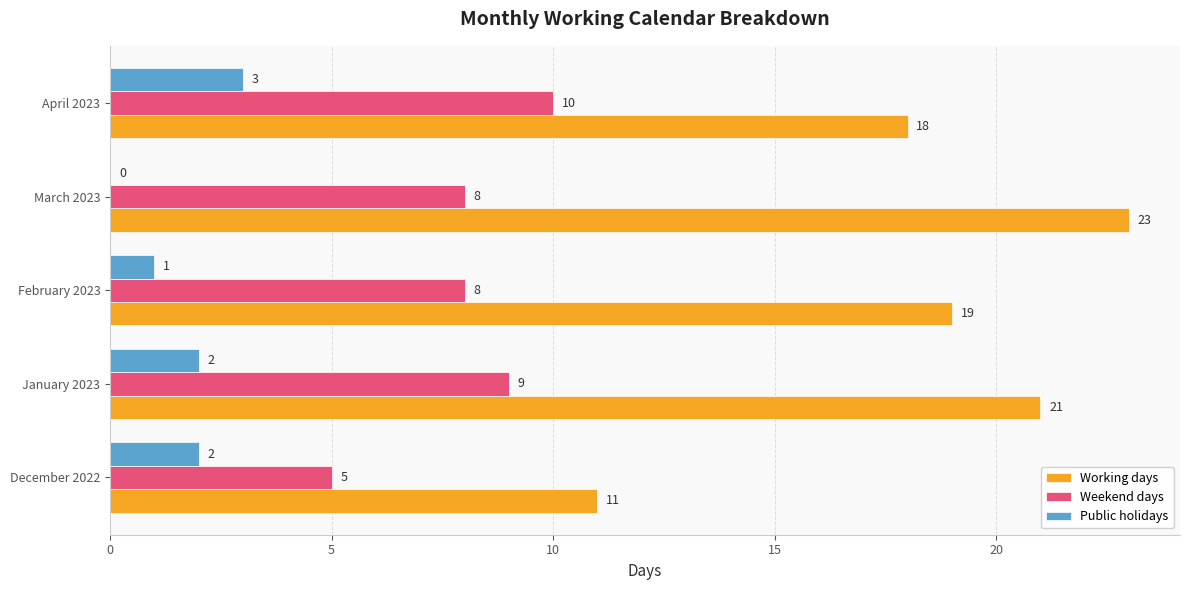

Which category has the highest value across all series?

March 2023